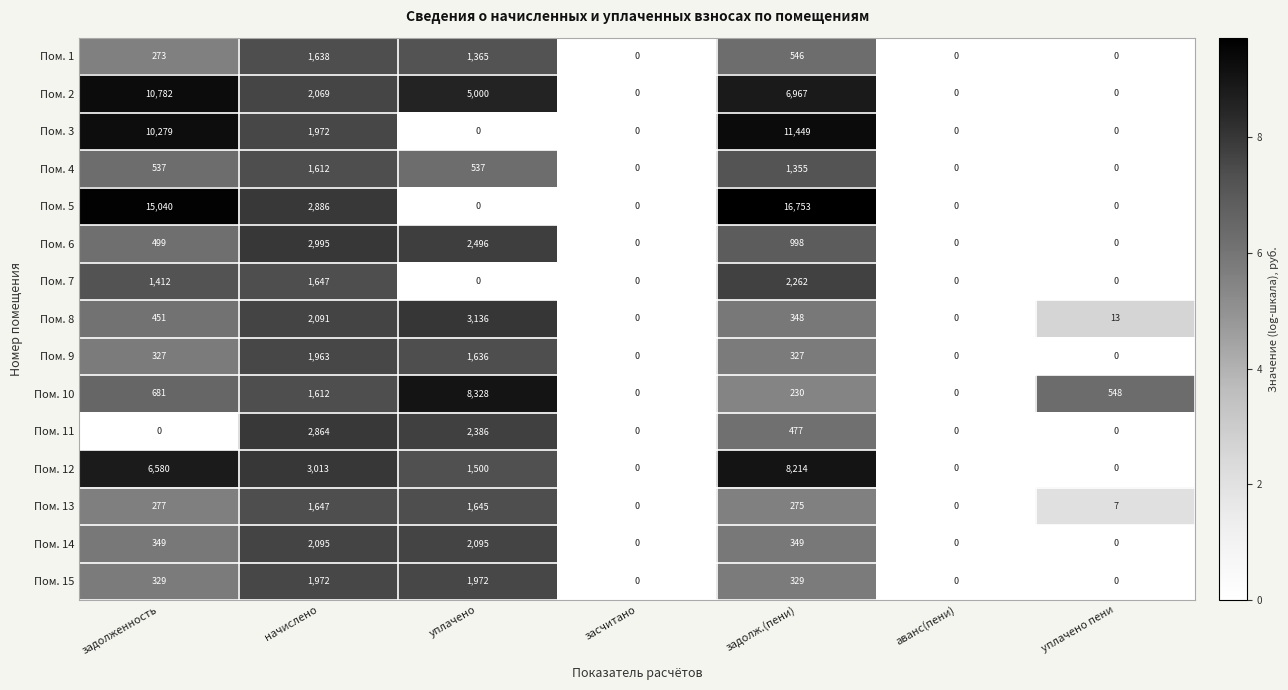

Which series has the widest spread of values?

Пом. 5